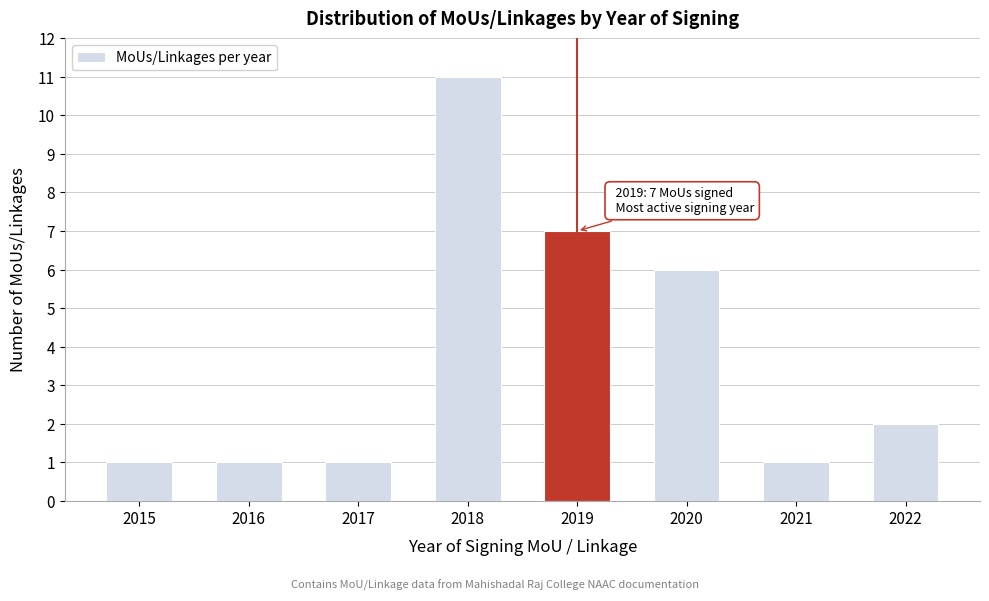

Reading left to right, transcribe all the data shown in this chart.

2015=1	2016=1	2017=1	2018=11	2019=7	2020=6	2021=1	2022=2